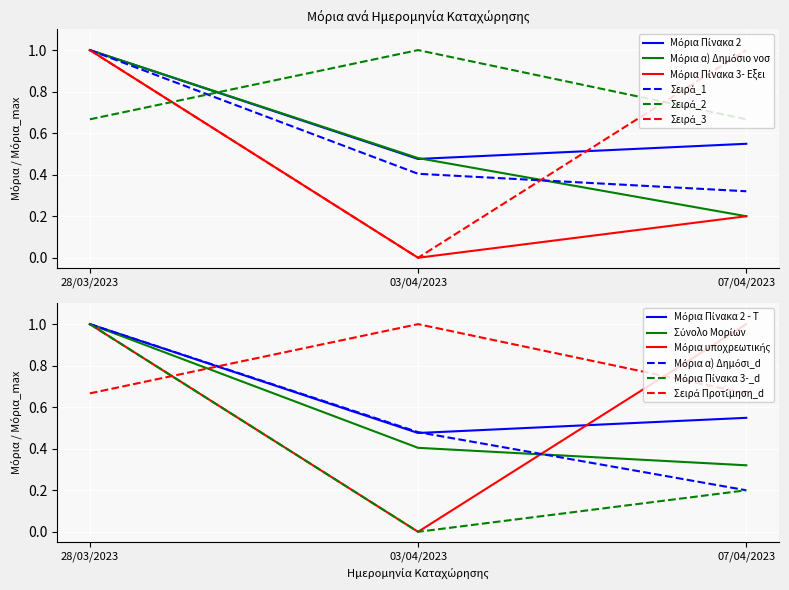

The Μόρια Πίνακα 3- Εξειδίκευση series shows -0.4 at 03/04/2023. True or false?

False